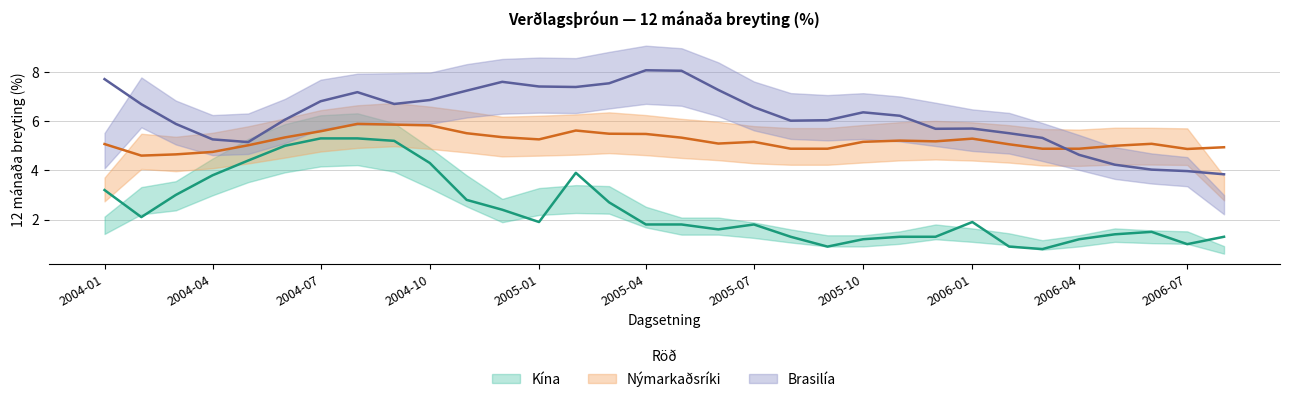

Where does the Nýmarkaðsríki series first go above 5?

2004-01